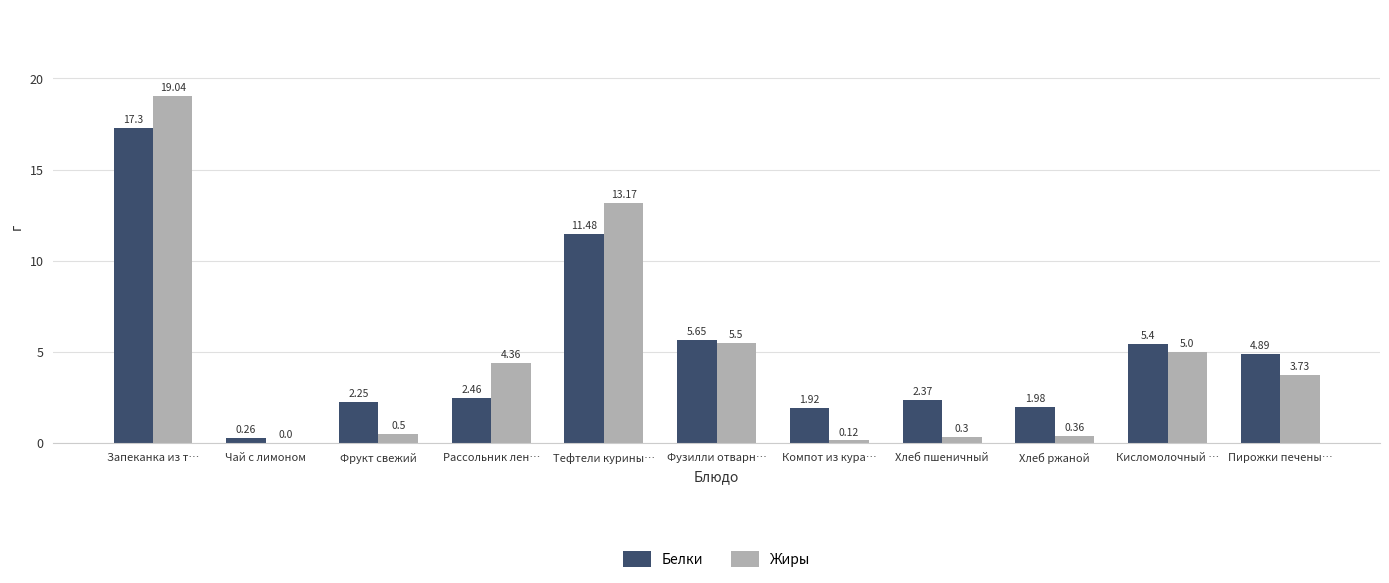

Count the number of categories in the chart.

11